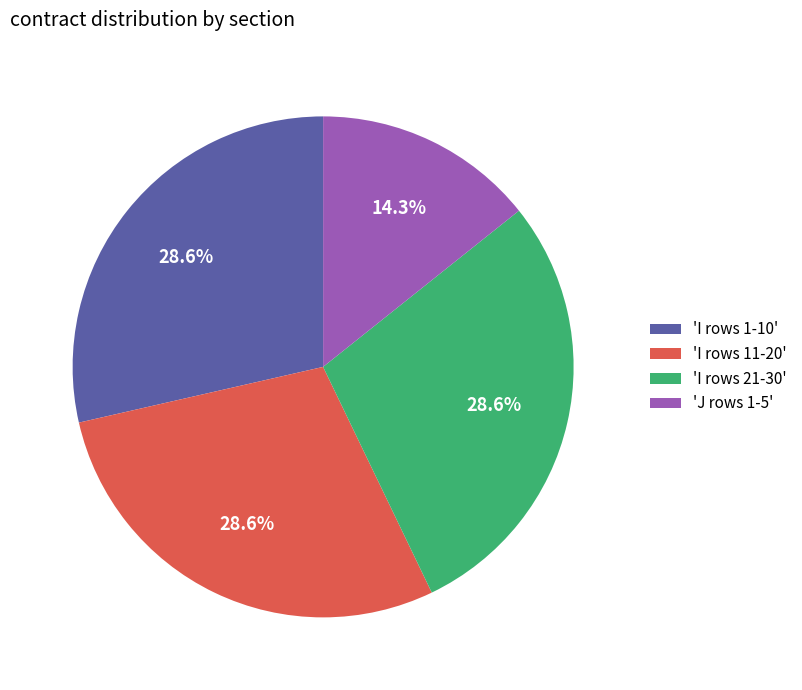

Combined, what portion of the pie is 'I rows 21-30' and 'J rows 1-5'?

42.9%